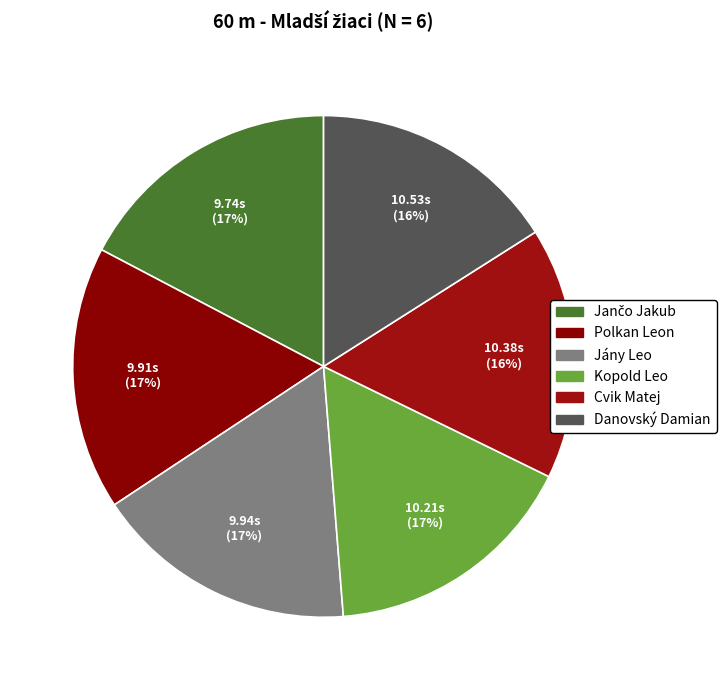

The Cvik Matej slice represents 24% of the pie. True or false?

False